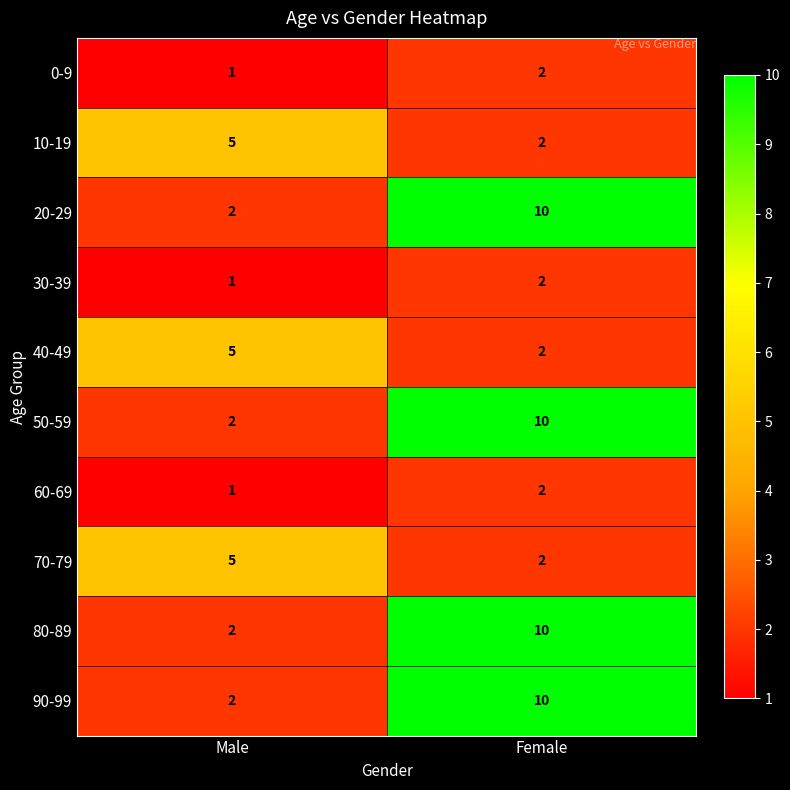

What is the difference between the maximum and minimum values in the 90-99 series?

8